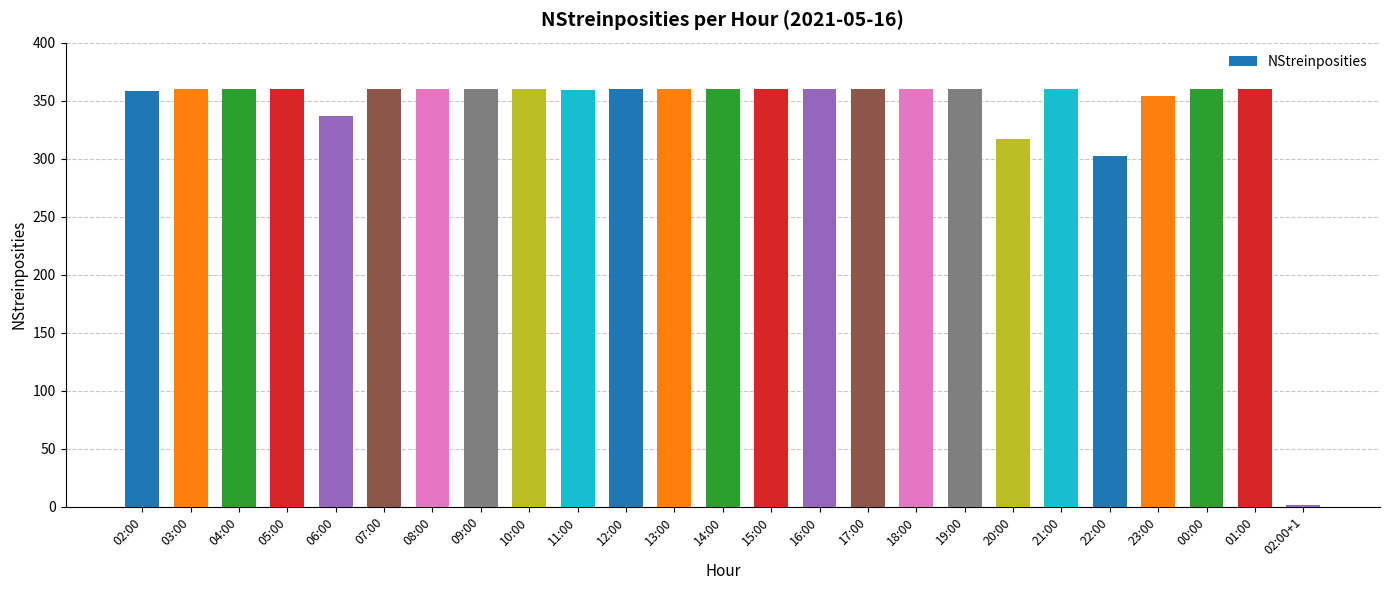

What is the ratio of the value at 11:00 to the value at 02:00?

1.0